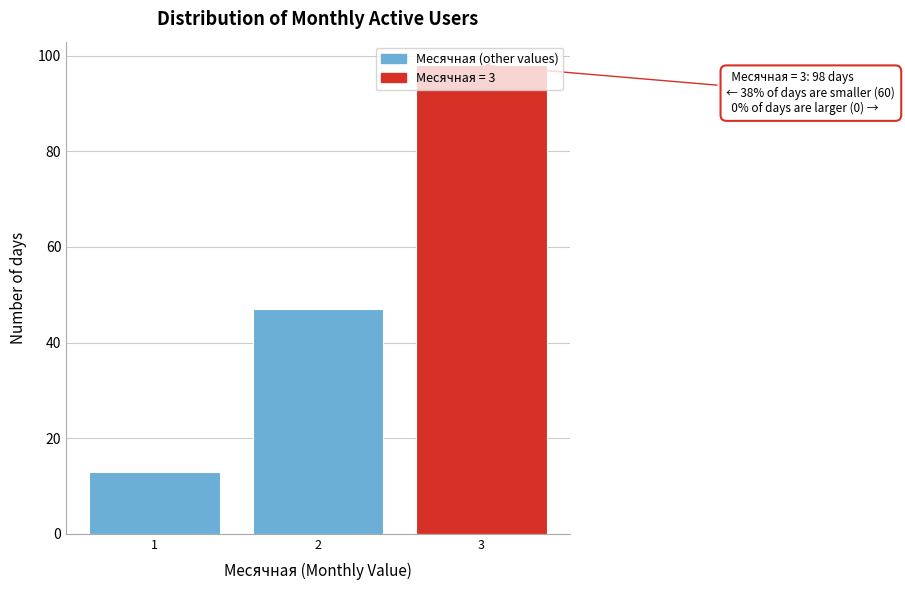

What is the maximum value shown in the chart?

98